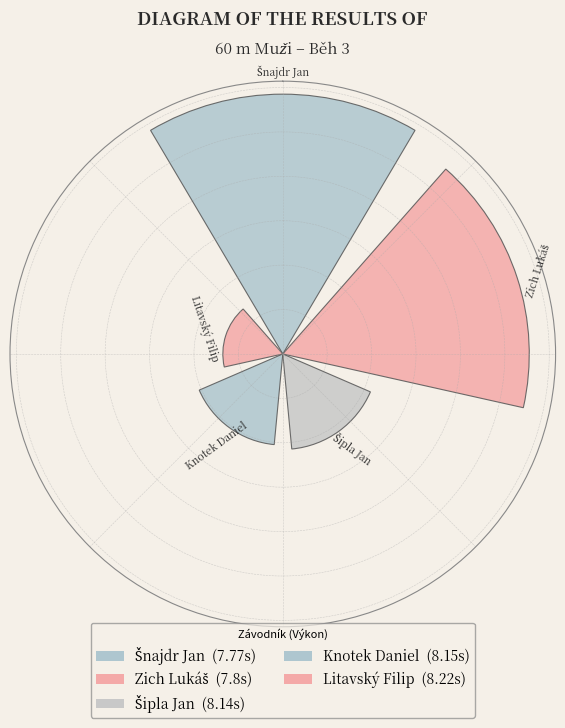

Does the chart contain any negative values?

No